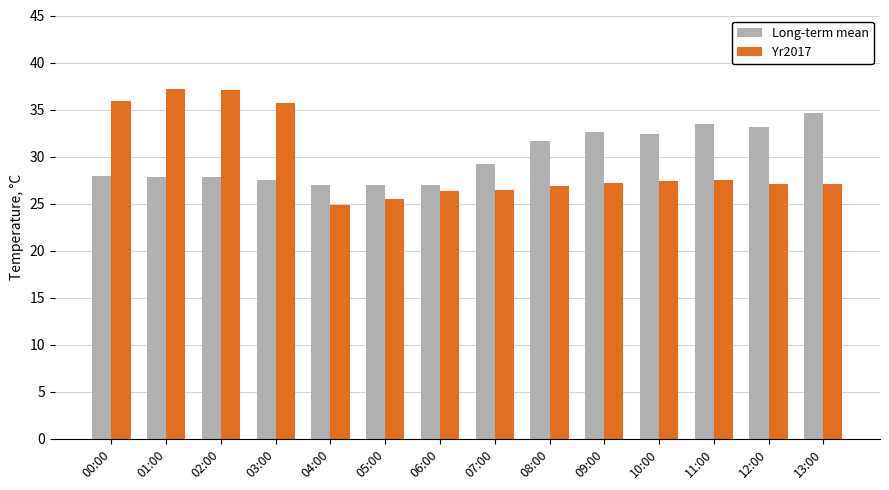

Is it true that Long-term mean equals 27.0 at 05:00?

True